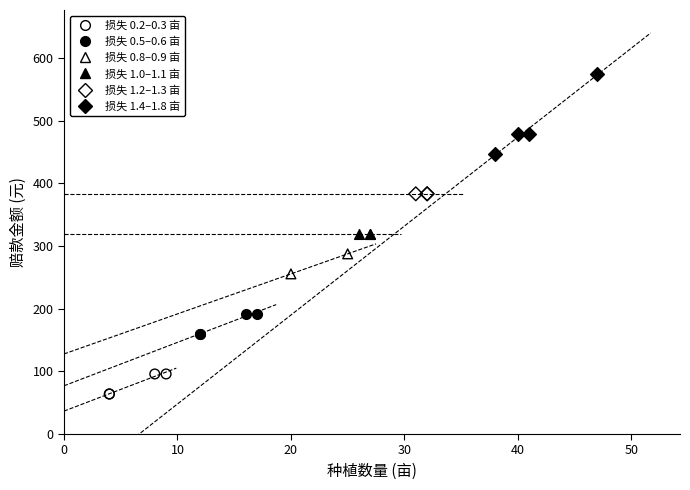

What are all the series names shown in the legend?

损失 0.2–0.3 亩, 损失 0.5–0.6 亩, 损失 0.8–0.9 亩, 损失 1.0–1.1 亩, 损失 1.2–1.3 亩, 损失 1.4–1.8 亩